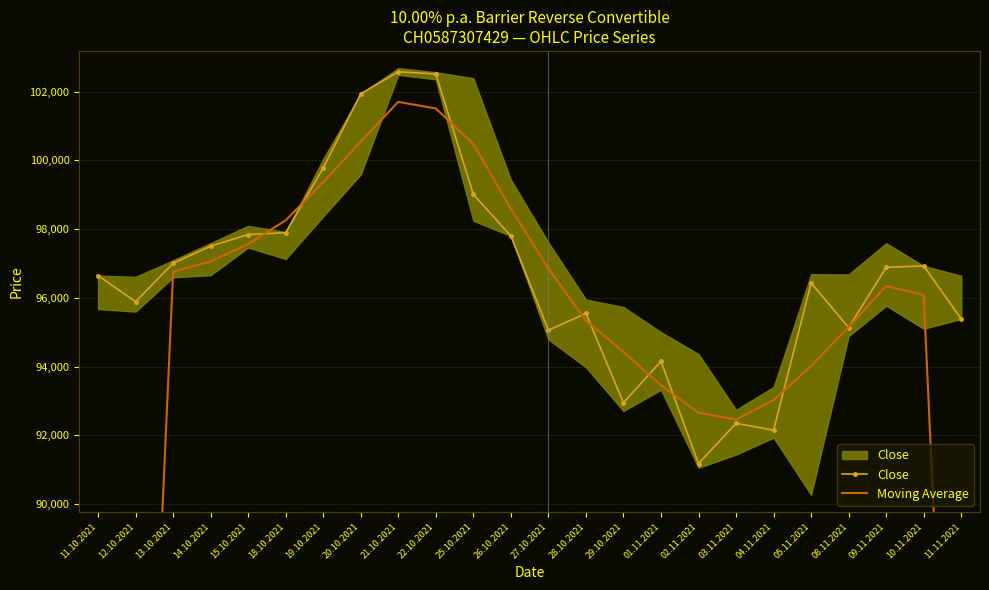

List the series in order of their peak value, lowest first.

Moving Average, Close